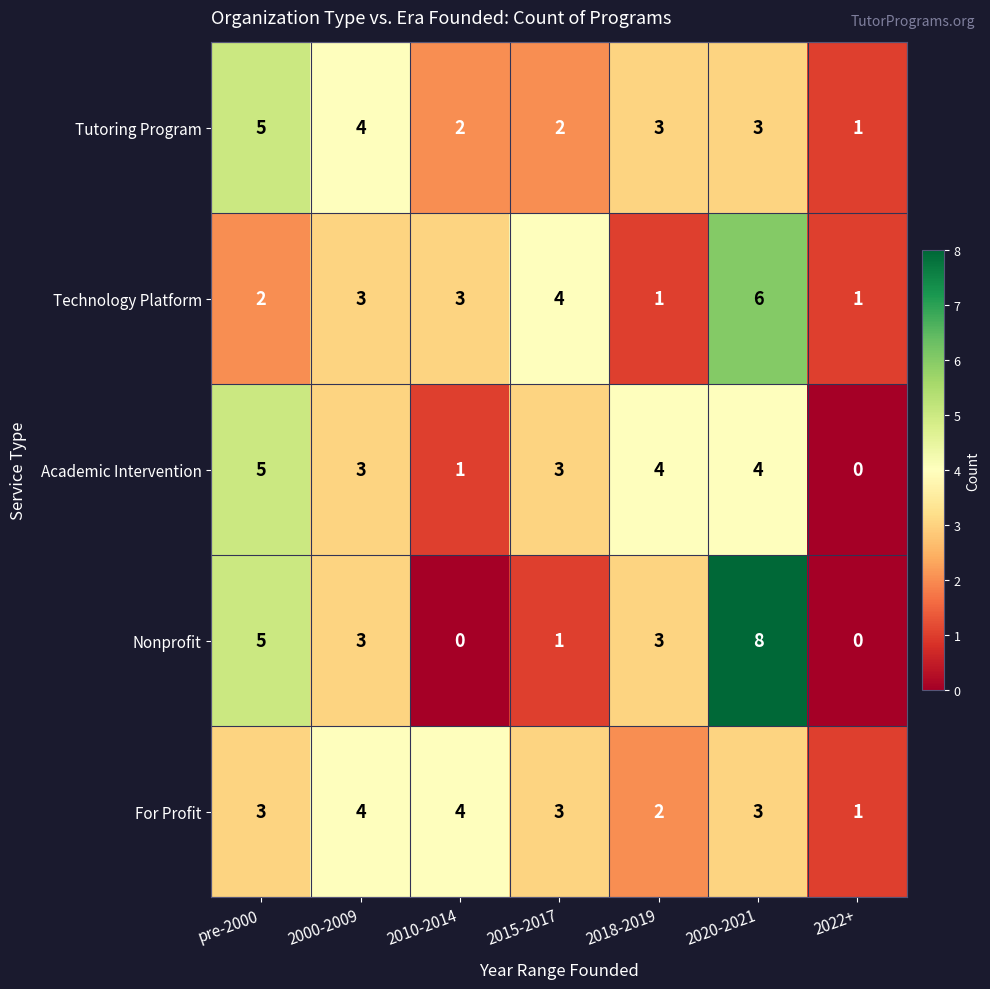

What is the maximum value shown in the chart?

8